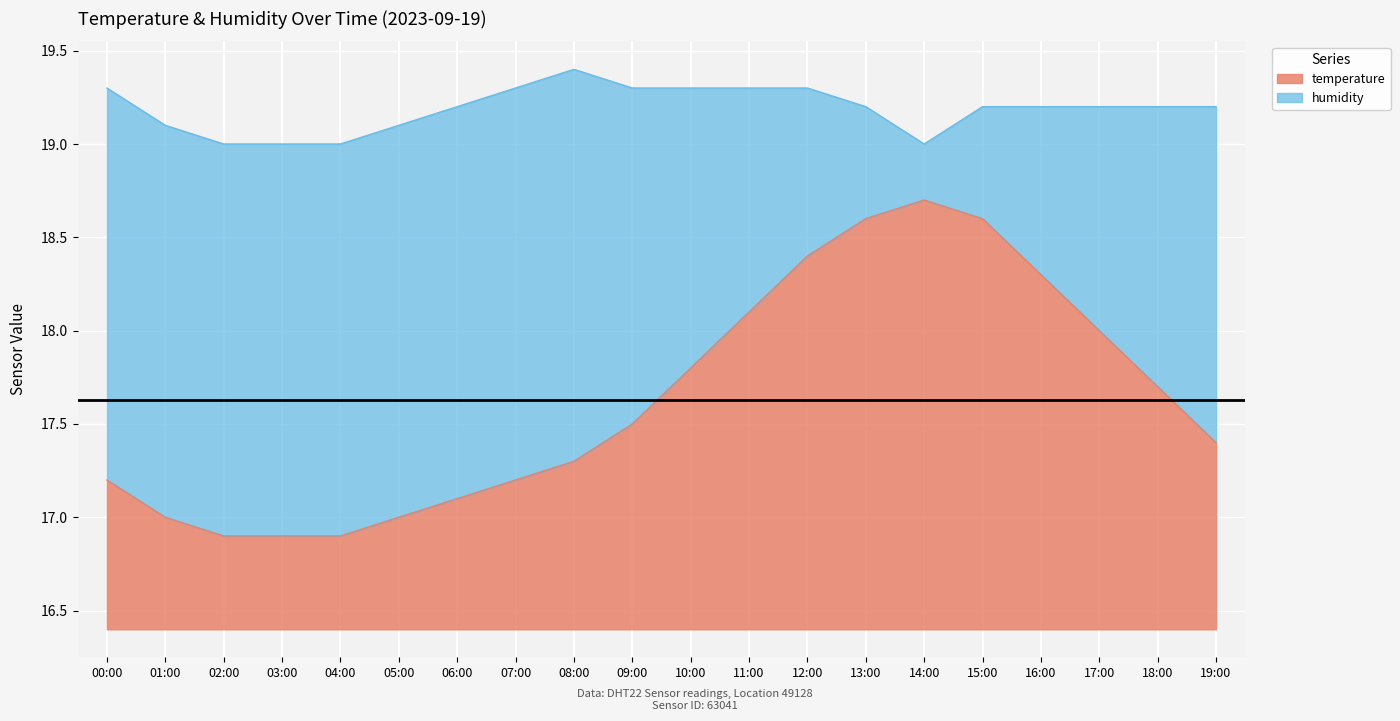

What is the difference between the values at 02:00 and 12:00?

1.5